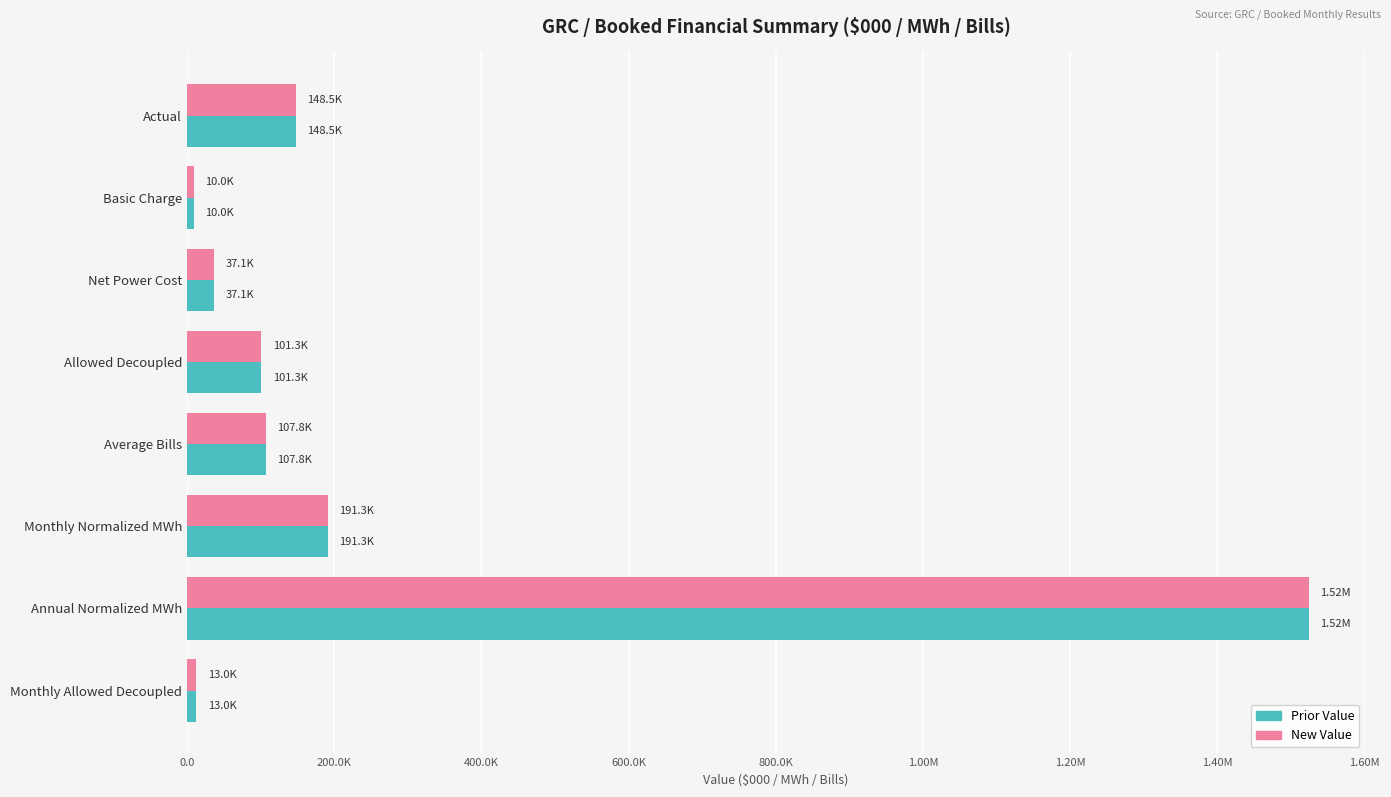

What are all the series names shown in the legend?

Prior Value, New Value